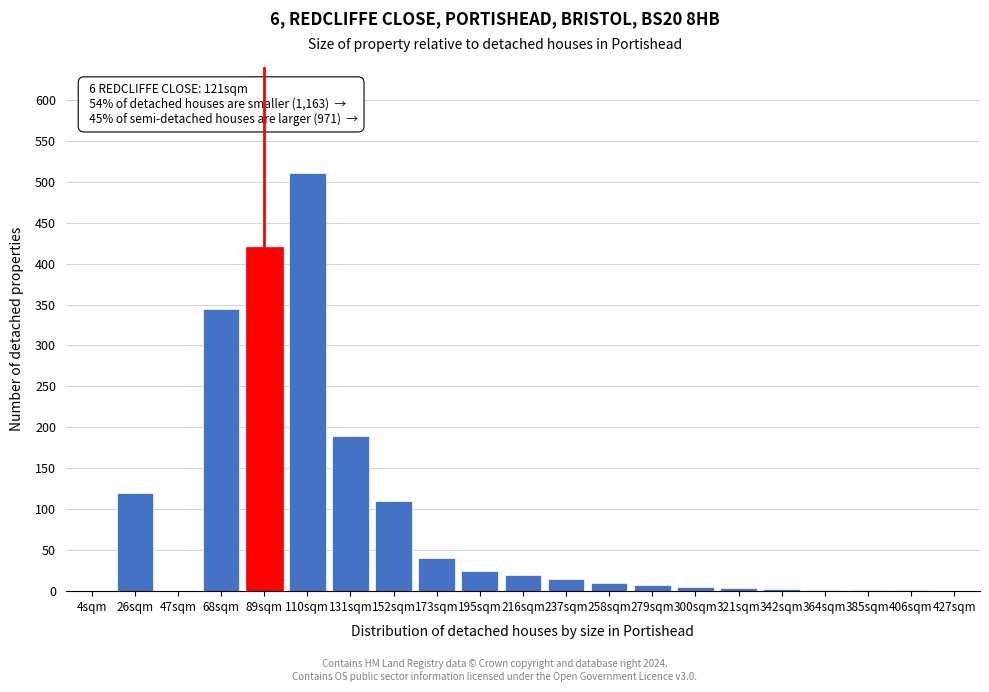

What is the maximum value shown in the chart?

510